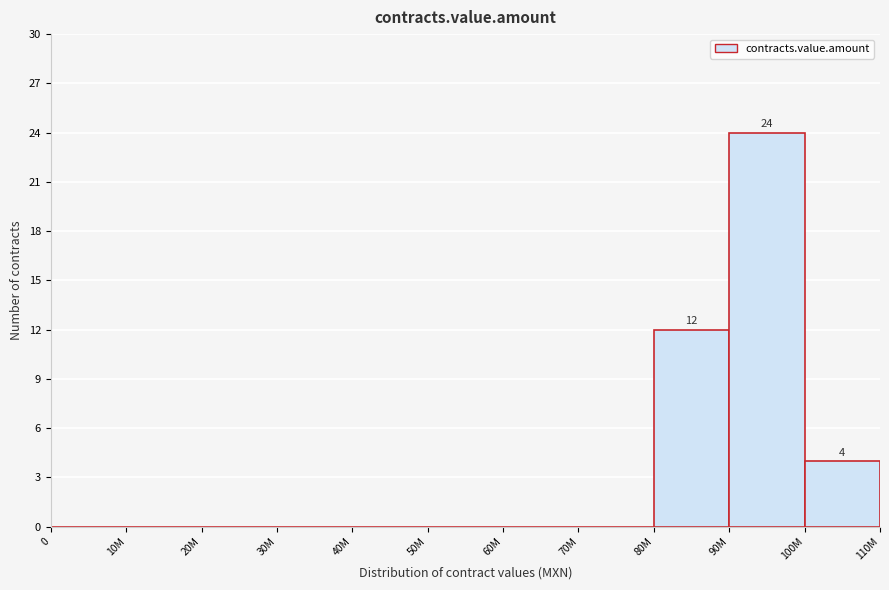

Reading left to right, list all the values displayed in this chart.

0=0	10M=0	20M=0	30M=0	40M=0	50M=0	60M=0	70M=0	80M=12	90M=24	100M=4